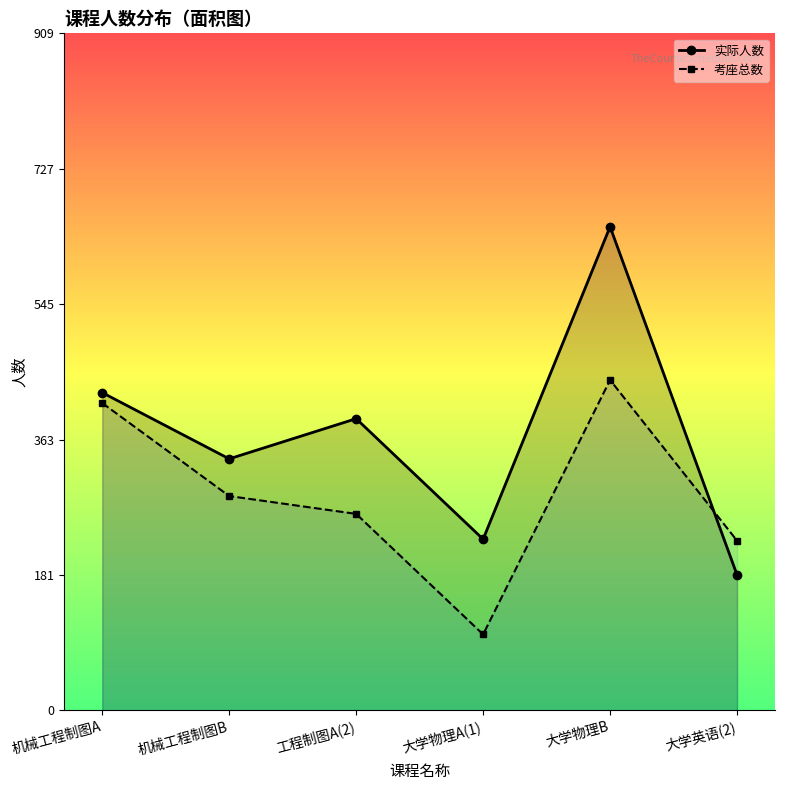

What is the total value across all series at 机械工程制图B?

626